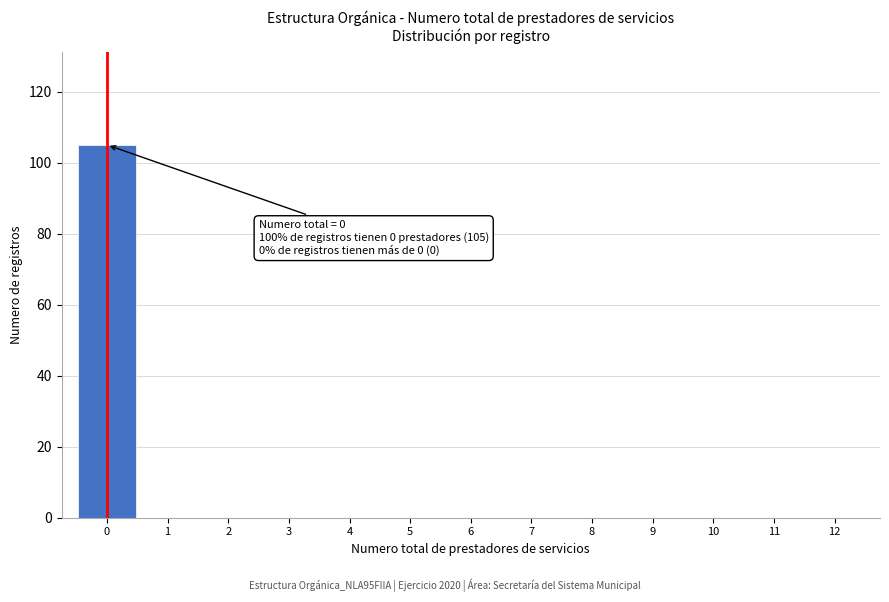

Over which range of the x-axis is the bar tallest?

-0.5 to 0.5